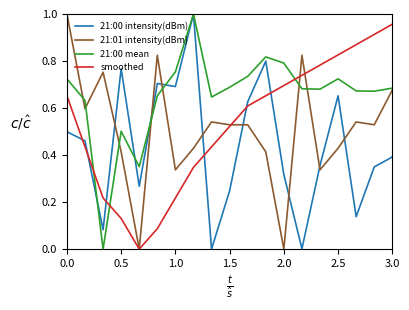

Which series has the largest total across all categories?

21:00 mean